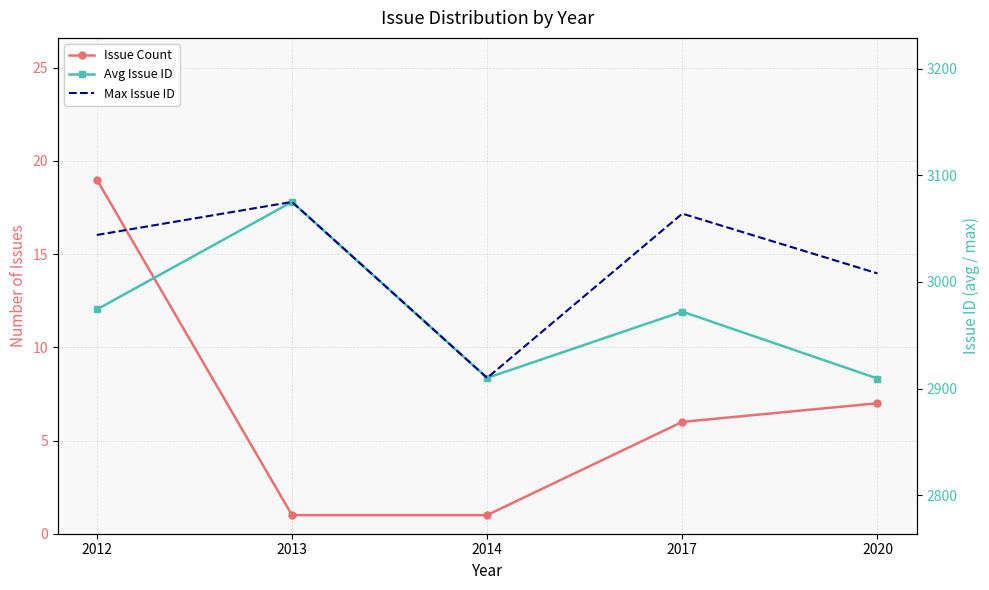

What is the total value across all series at 2014?

5821.0